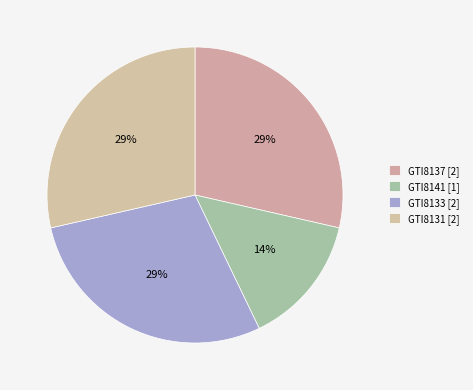

The GTI8137 slice represents 29% of the pie. True or false?

True